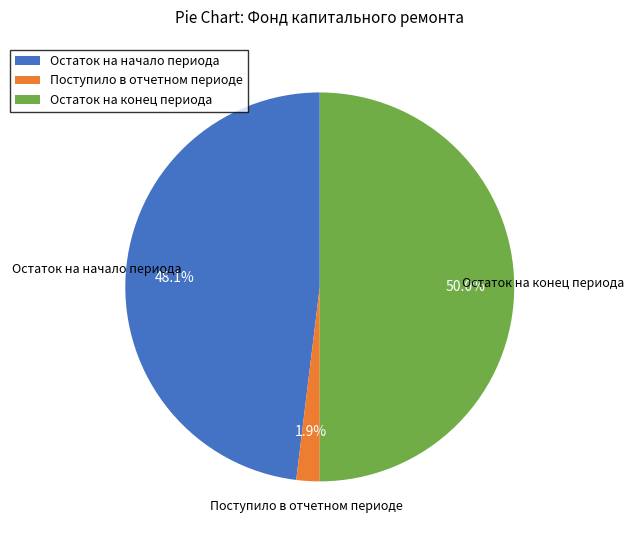

What is the total percentage of Остаток на конец периода and Поступило в отчетном периоде?

51.9%